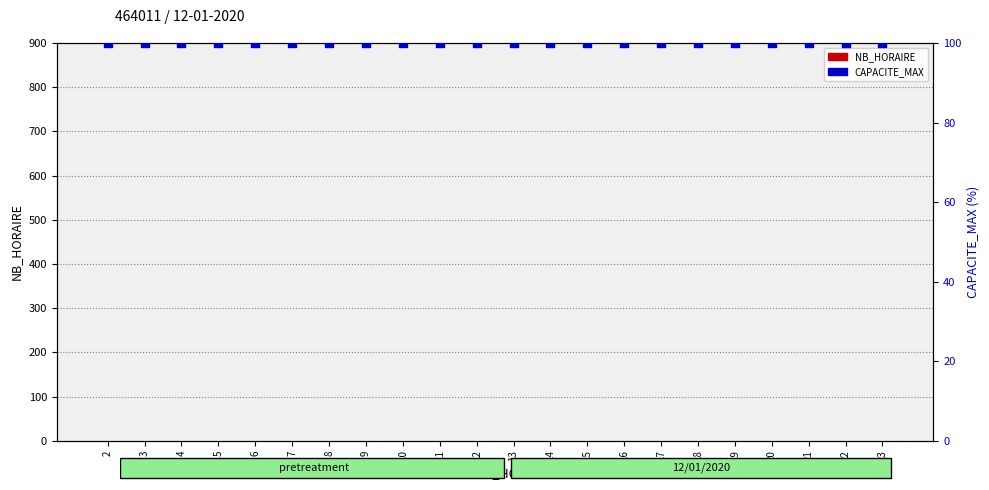

Which series contains the lowest Y value?

NB_HORAIRE